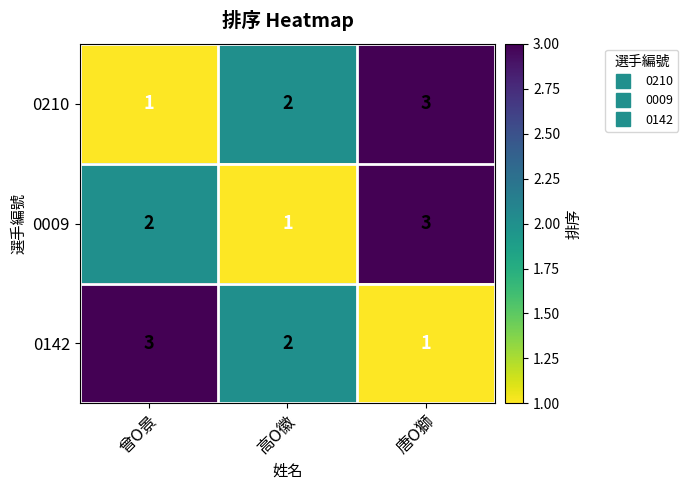

What is the sum of all 0142 values?

6